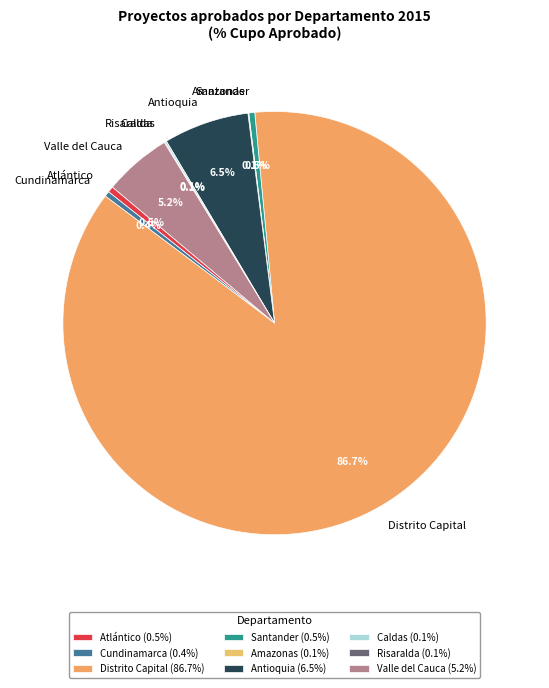

To the nearest percent, what is the average slice percentage?

11%